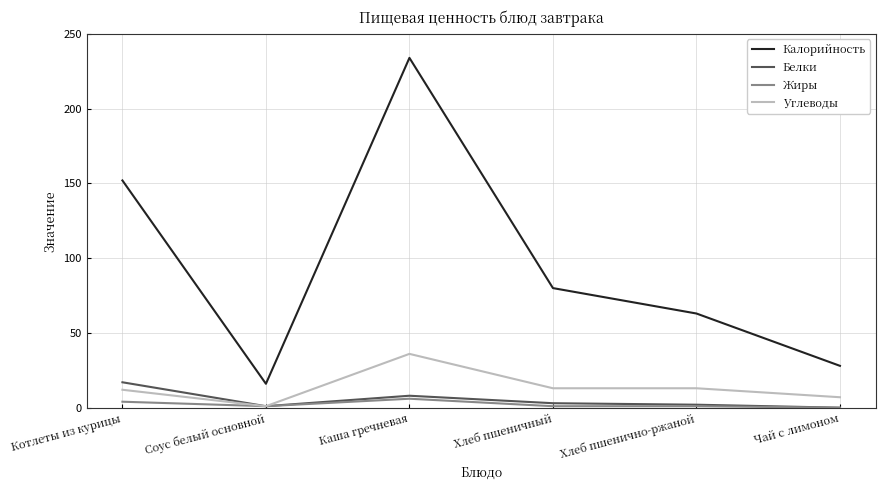

Which series has the largest total across all categories?

Калорийность